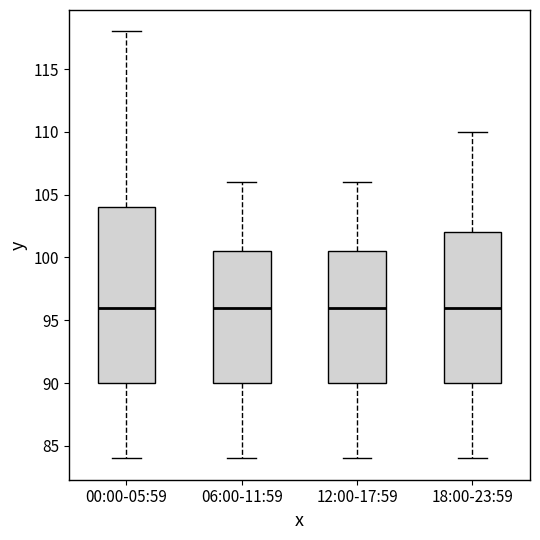

Reading left to right, transcribe this box plot: for each box, give where its median line is, the range the box spans, and where its two whiskers end, as read against the y-axis. The values are not printed on the chart, so give them approximately, as read against the axis.

00:00-05:59: median 96.0, box 90.0 to 104.0, whiskers 84.0 to 118.0
06:00-11:59: median 96.0, box 90.0 to 100.5, whiskers 84.0 to 106.0
12:00-17:59: median 96.0, box 90.0 to 100.5, whiskers 84.0 to 106.0
18:00-23:59: median 96.0, box 90.0 to 102.0, whiskers 84.0 to 110.0